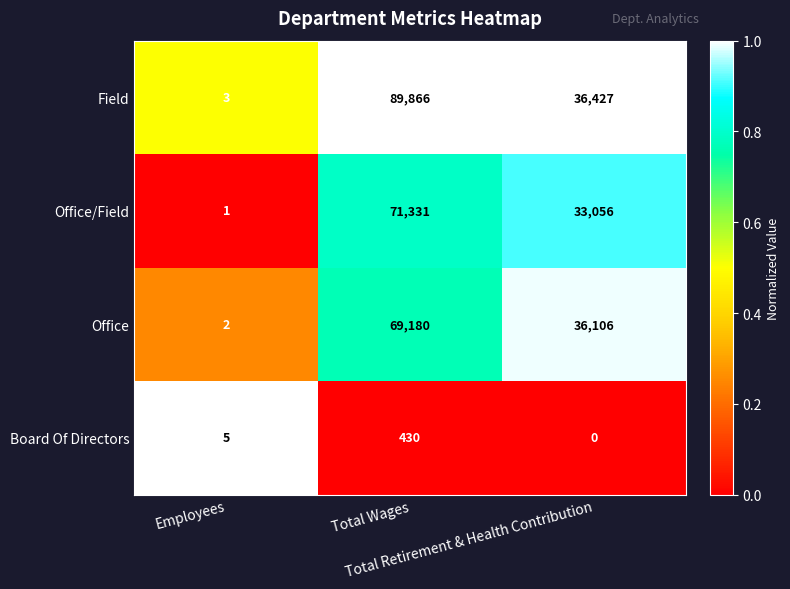

What is the sum of all Office values?

105288